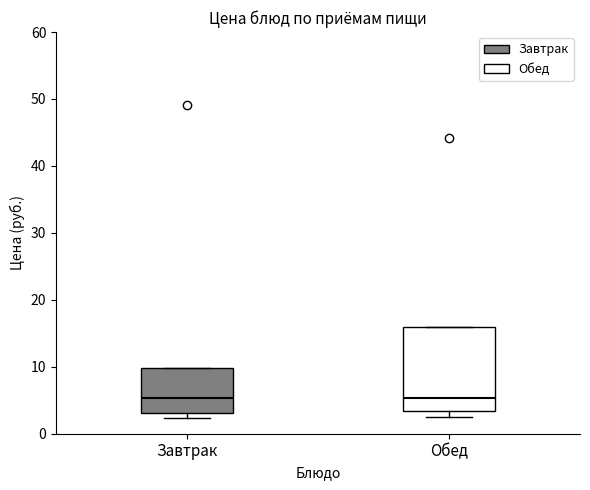

Comparing the boxes themselves (not the whiskers), which one is the tallest?

Обед